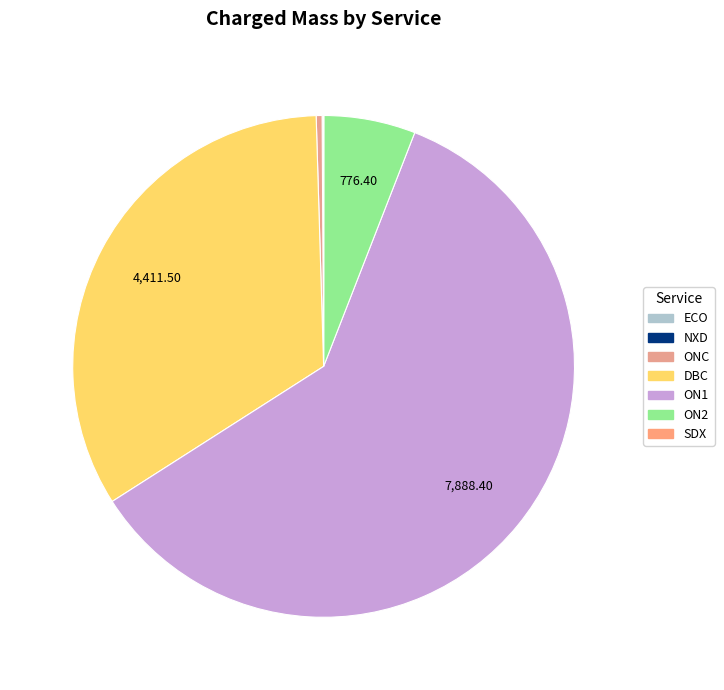

Count the number of slices in the pie.

7